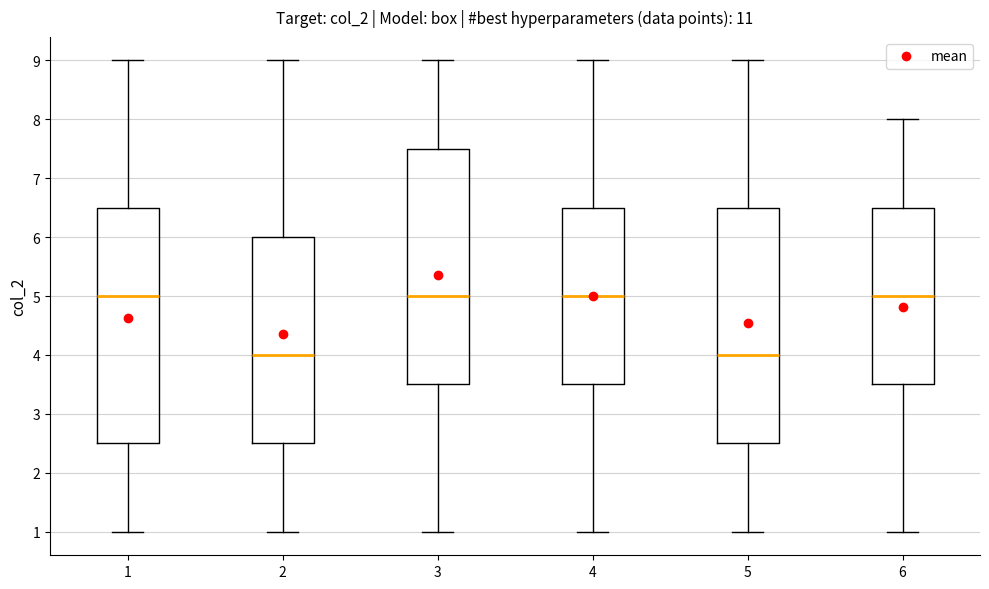

Reading left to right, transcribe this box plot: for each box, give where its median line is, the range the box spans, and where its two whiskers end, as read against the y-axis. The values are not printed on the chart, so give them approximately, as read against the axis.

1: median 5.0, box 2.5 to 6.5, whiskers 1.0 to 9.0
2: median 4.0, box 2.5 to 6.0, whiskers 1.0 to 9.0
3: median 5.0, box 3.5 to 7.5, whiskers 1.0 to 9.0
4: median 5.0, box 3.5 to 6.5, whiskers 1.0 to 9.0
5: median 4.0, box 2.5 to 6.5, whiskers 1.0 to 9.0
6: median 5.0, box 3.5 to 6.5, whiskers 1.0 to 8.0